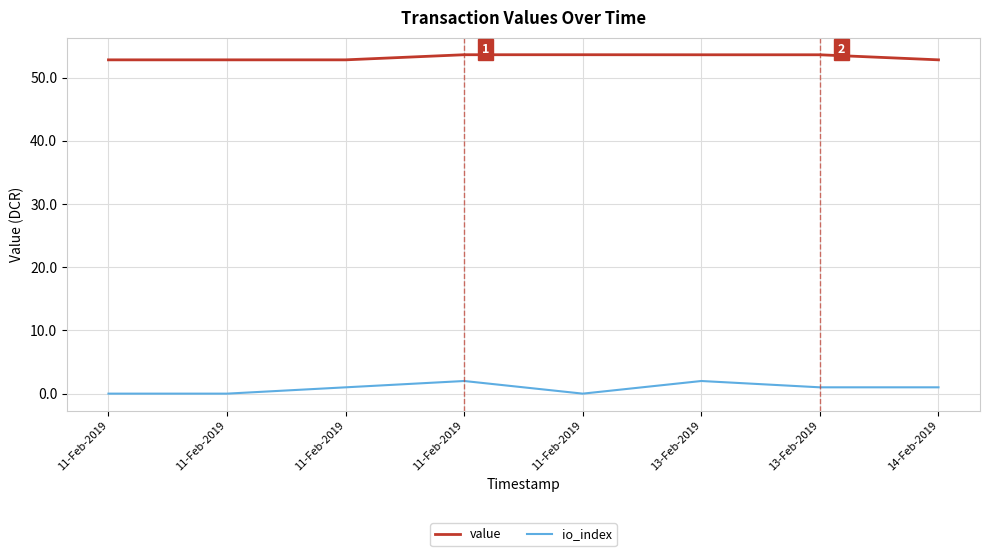

Which series changed the most between 11-Feb-2019 and 14-Feb-2019?

io_index